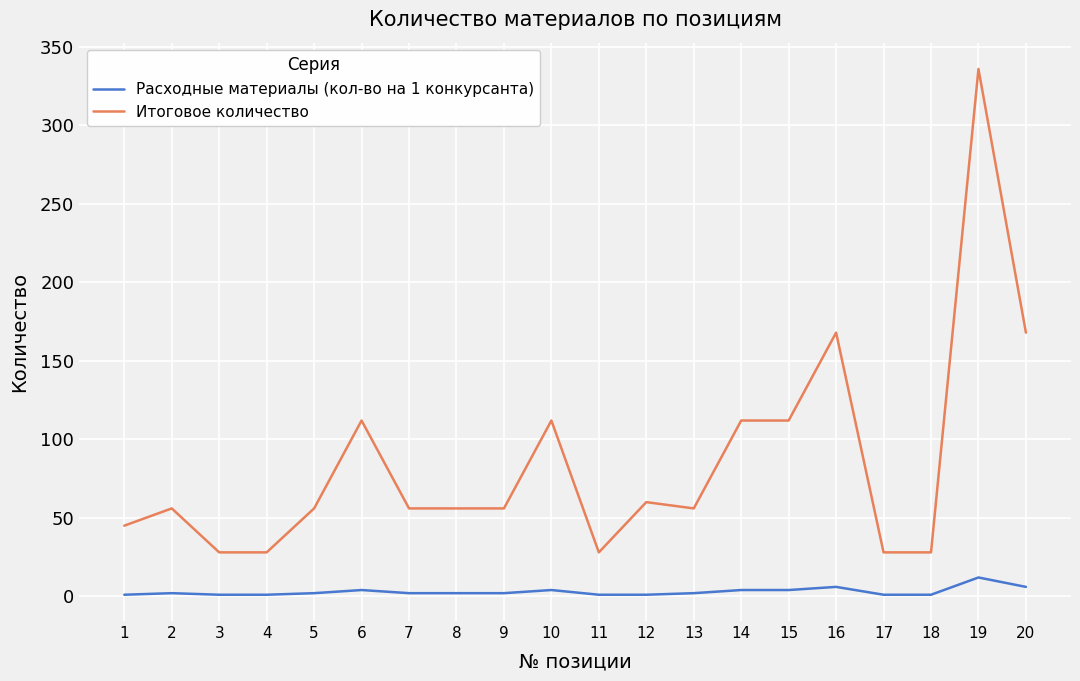

At 4, list the series in order from largest to smallest.

Итоговое количество, Расходные материалы (кол-во на 1 конкурсанта)